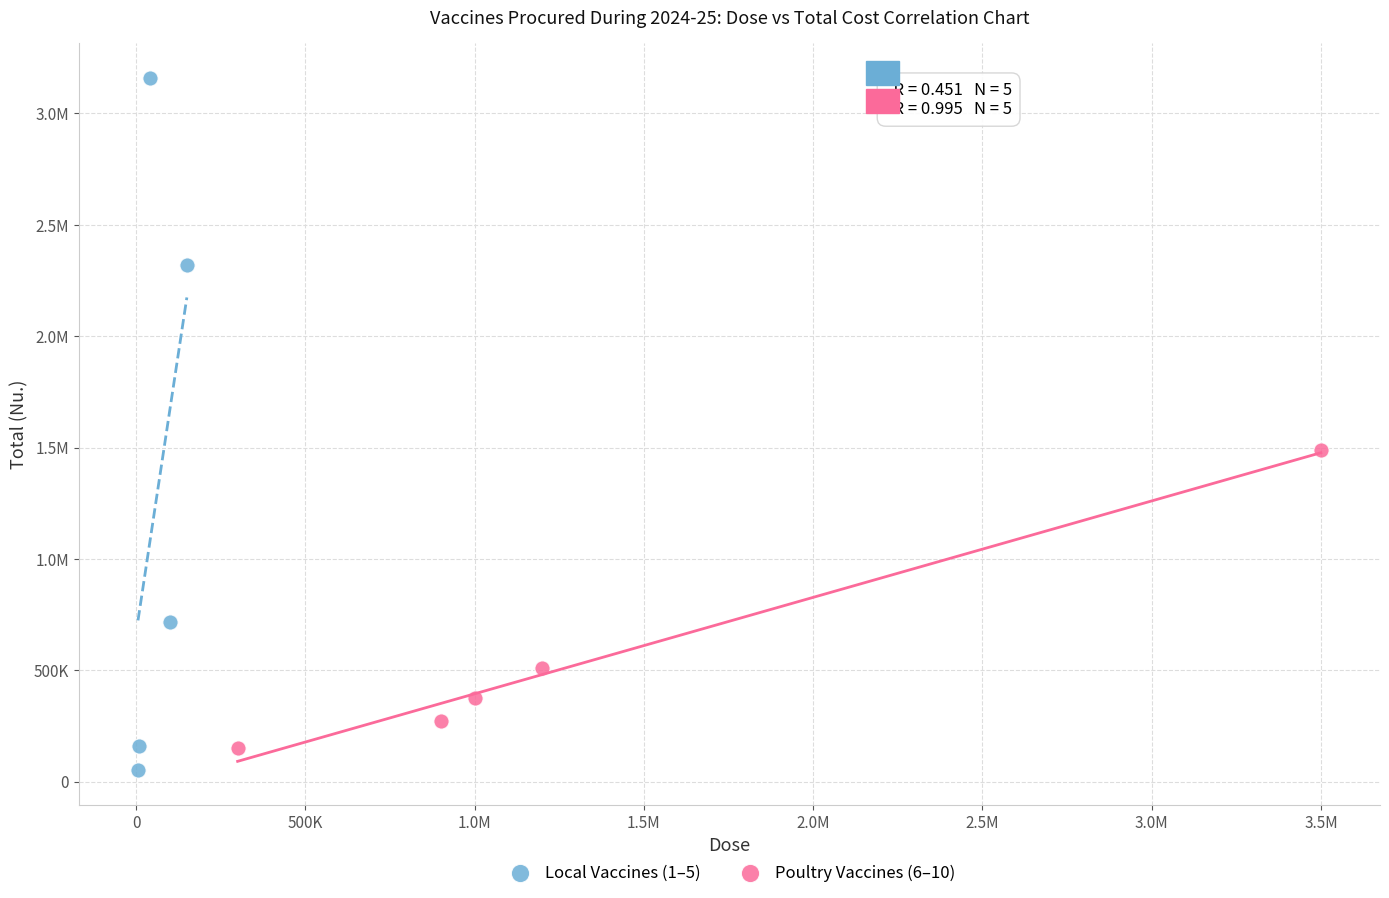

What are all the series names shown in the legend?

Local Vaccines (1–5), Poultry Vaccines (6–10)